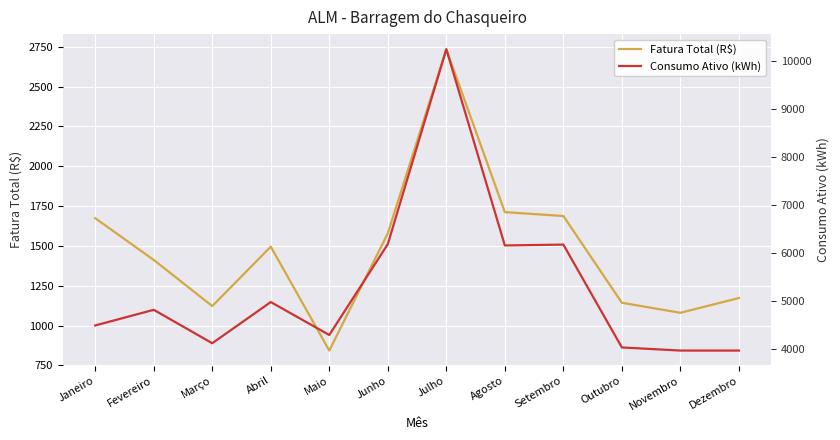

What are all the series names shown in the legend?

Fatura Total (R$), Consumo Ativo (kWh)